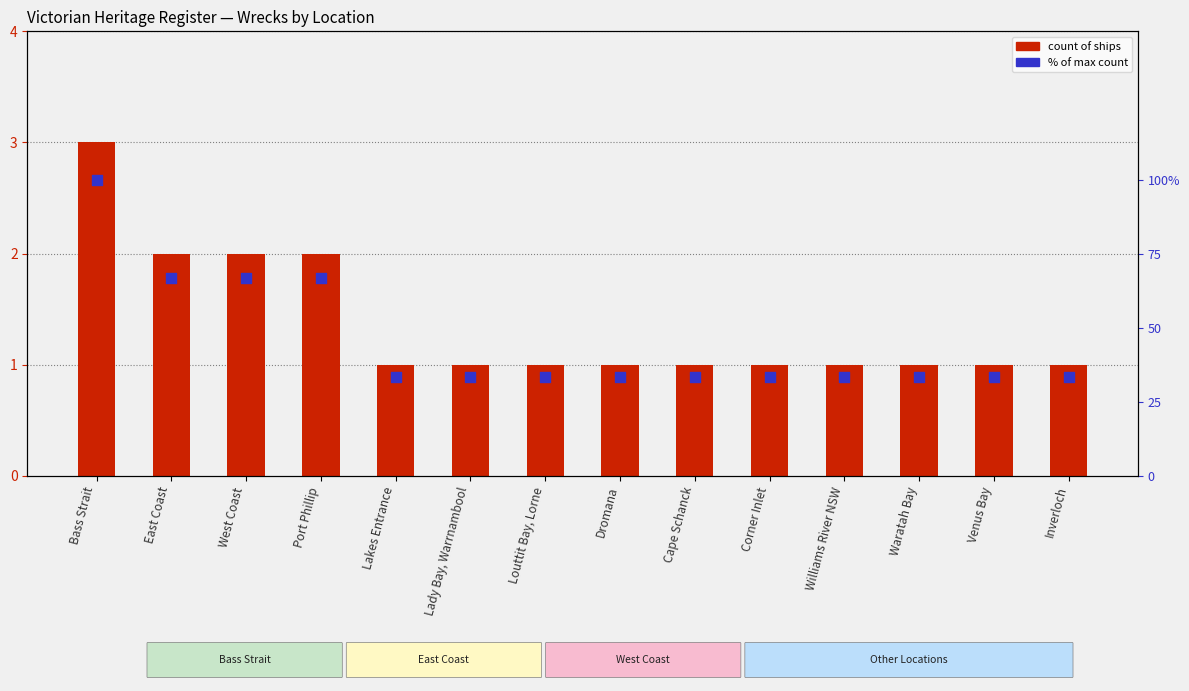

At which category is the sum across all series the highest?

Bass Strait